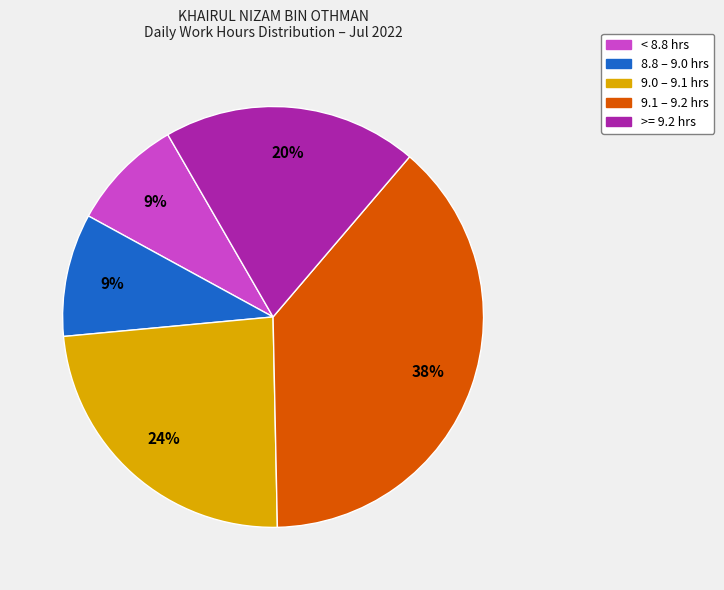

To the nearest percent, what percentage of the pie is 9.0 – 9.1 hrs?

24%